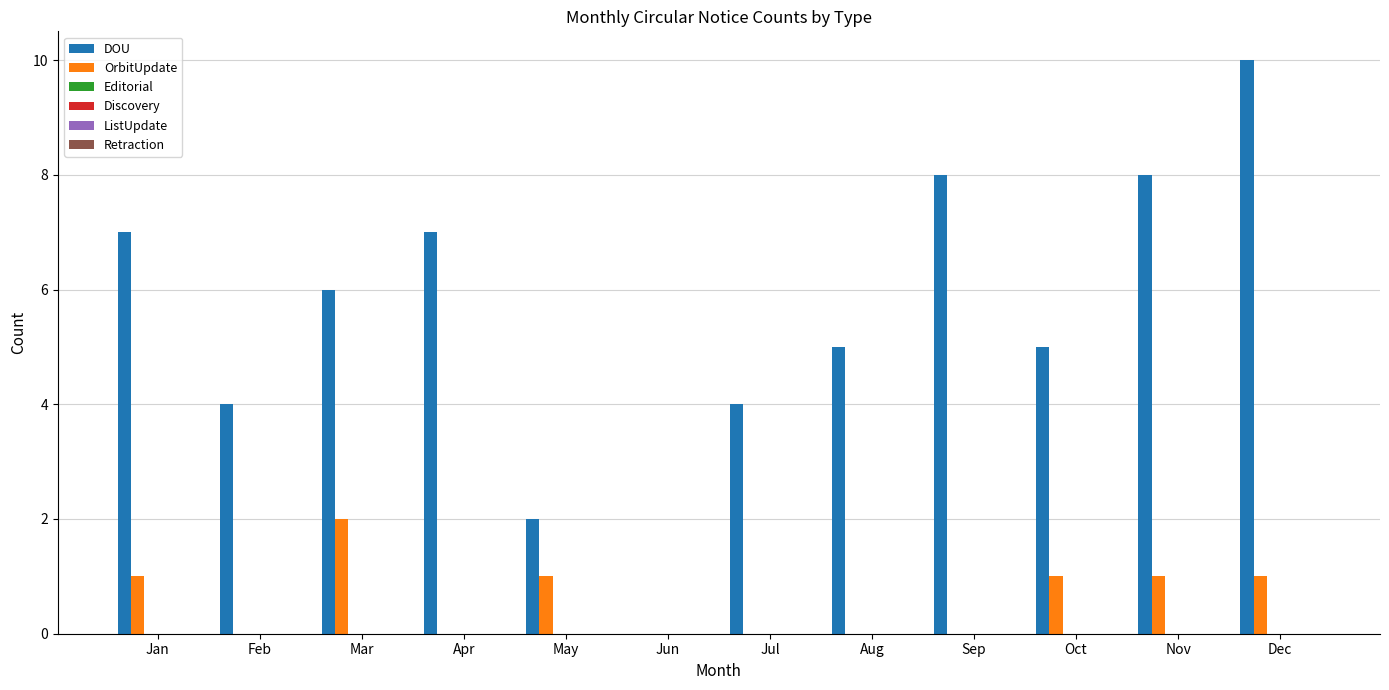

Which series has the largest total across all categories?

DOU